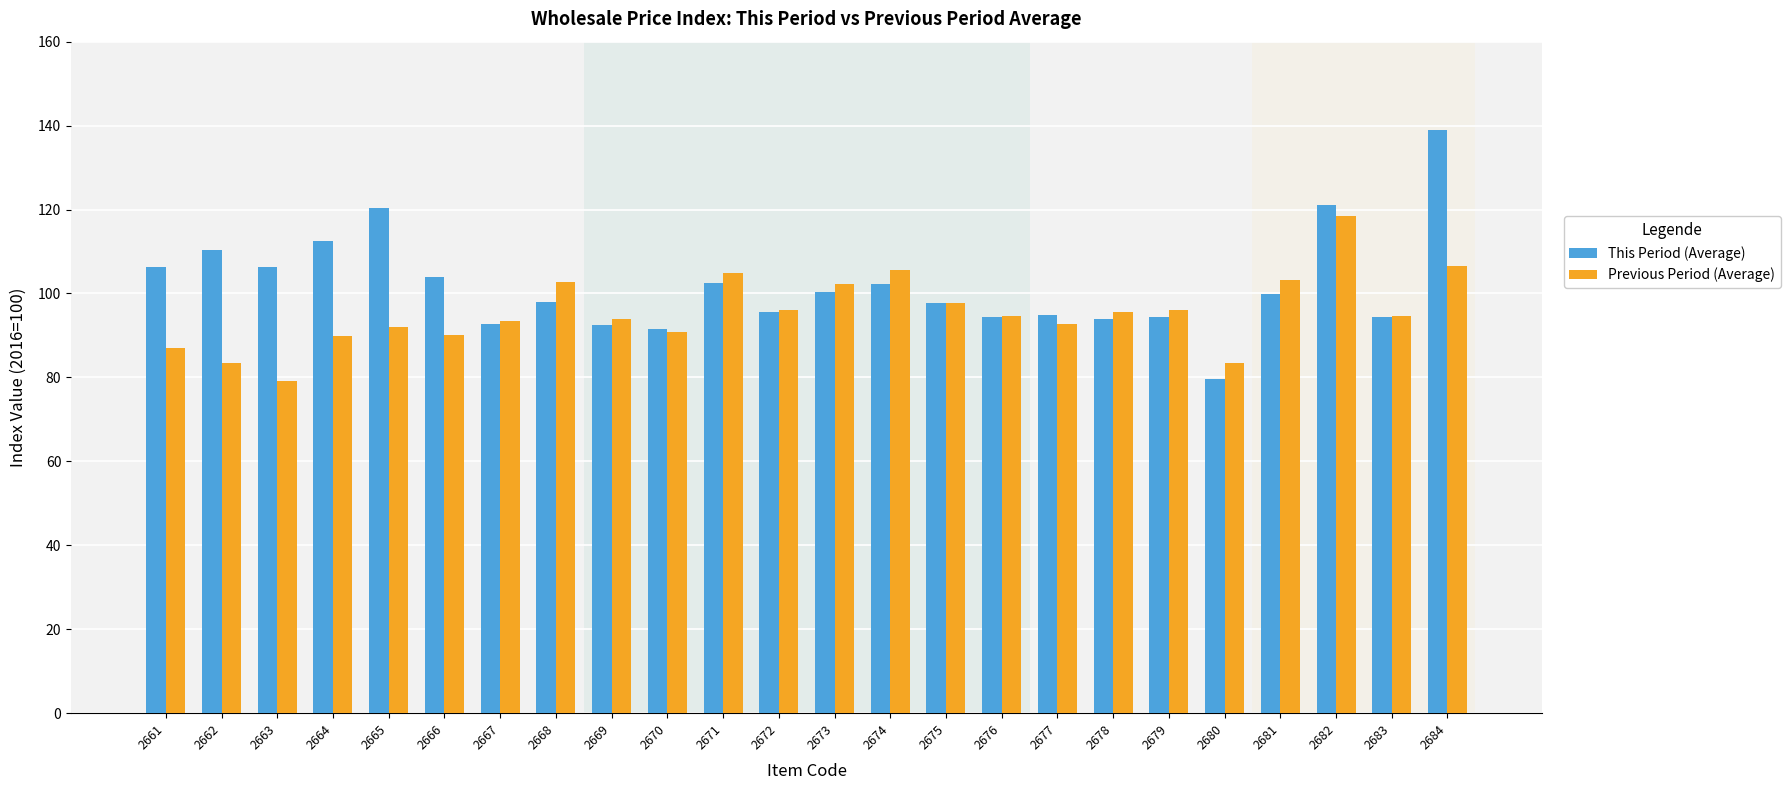

Which label corresponds to the largest value in the chart?

2684